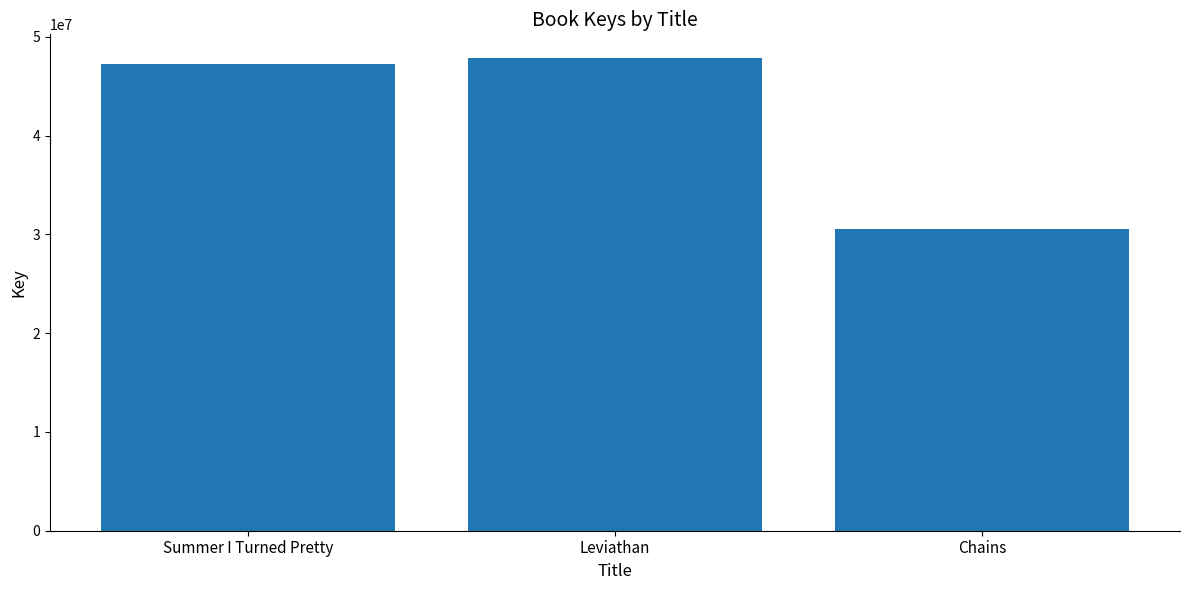

What is the change in value from Summer I Turned Pretty to Chains?

-16666958